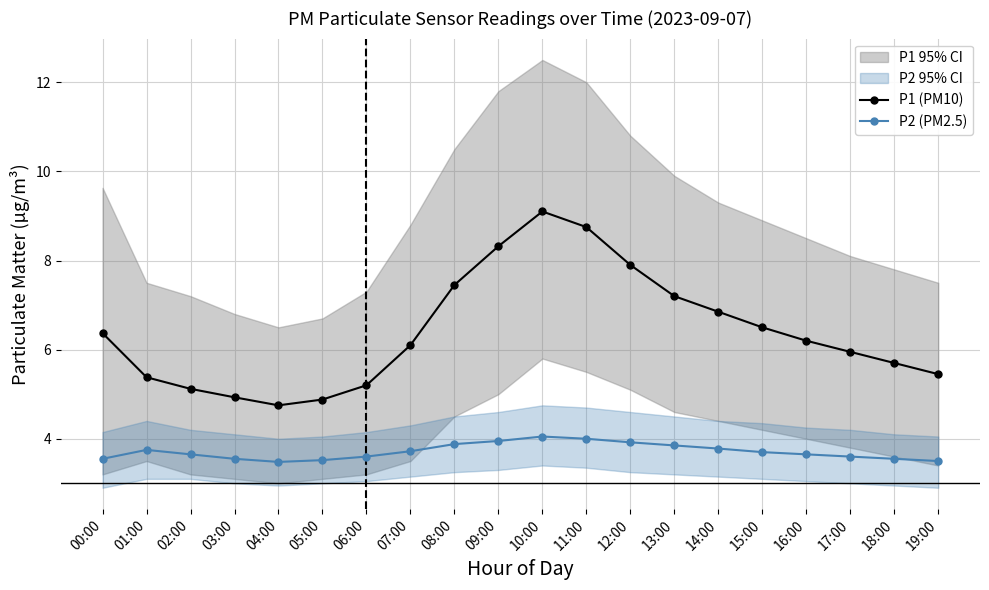

What are all the series names shown in the legend?

P1 (PM10), P2 (PM2.5)